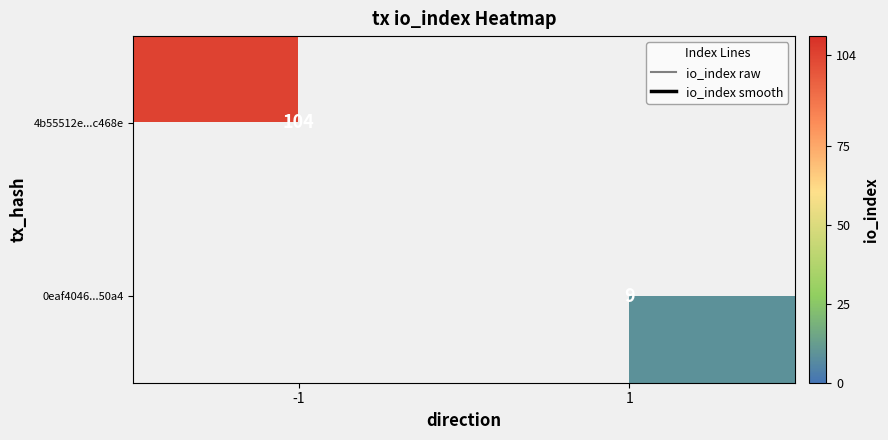

What is the maximum value shown in the chart?

104.0